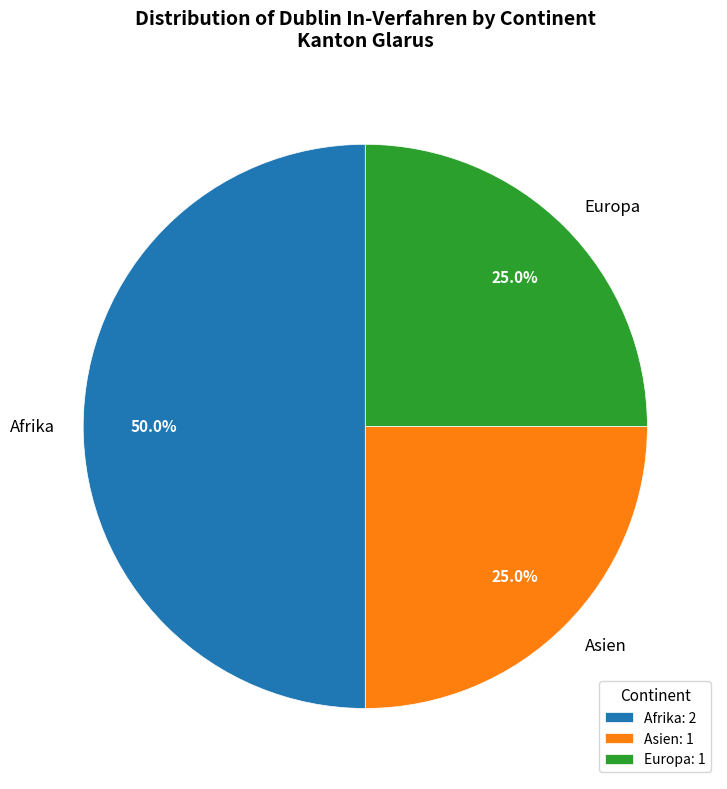

To the nearest percent, what is the average slice percentage?

33%